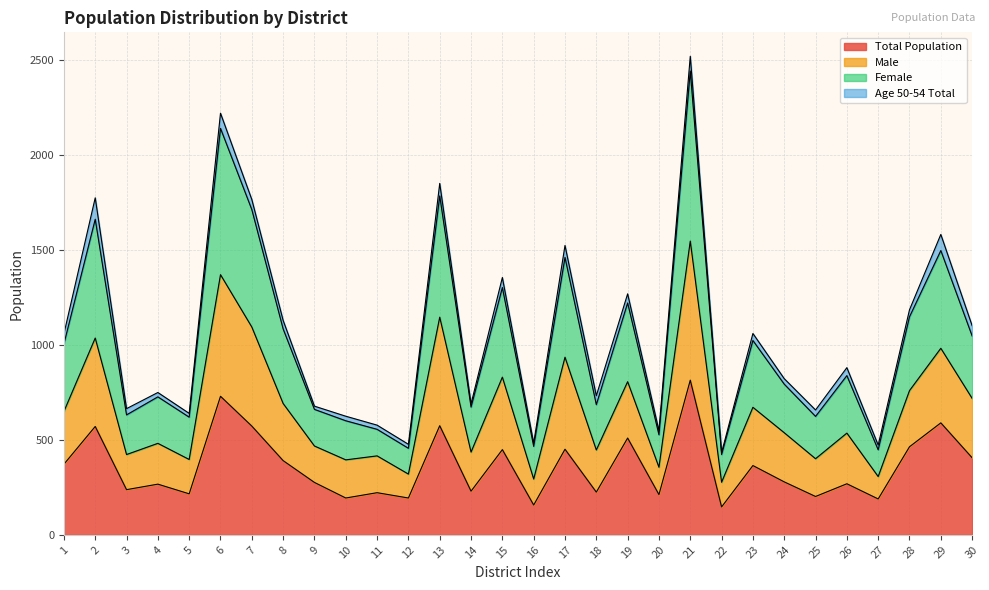

Between 15 and 10, which is larger?

15